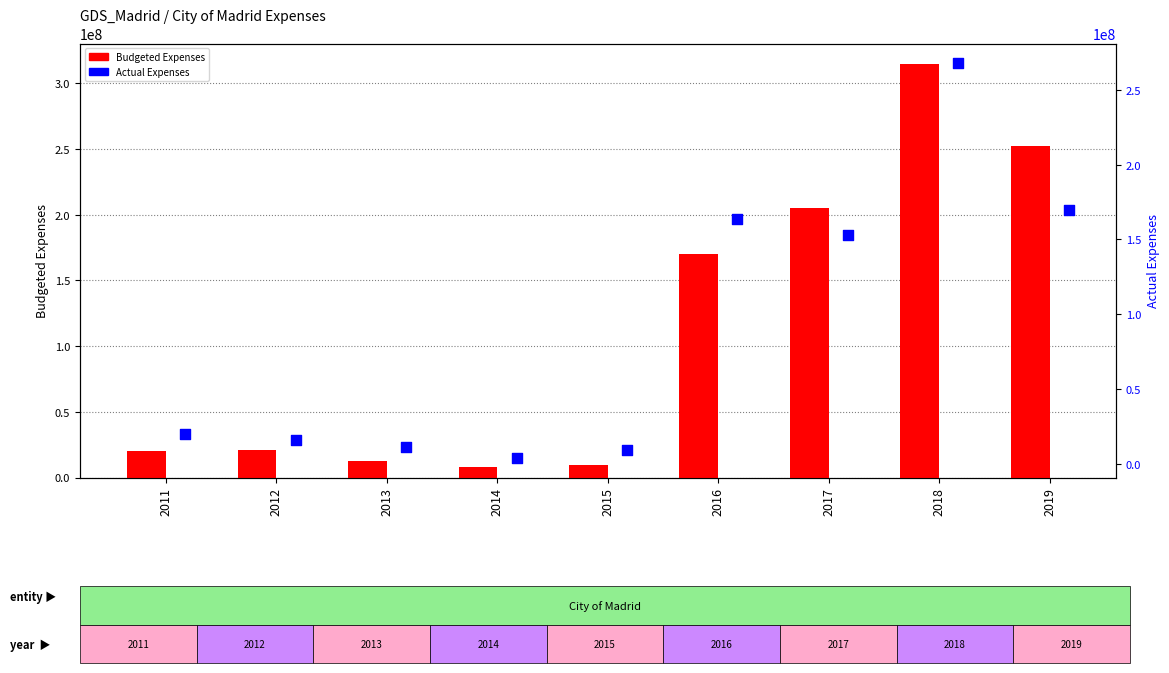

At how many categories does at least one series exceed 36302286?

4